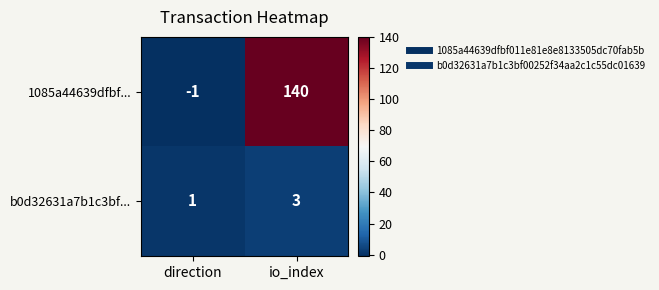

Which series has the widest spread of values?

1085a44639dfbf...